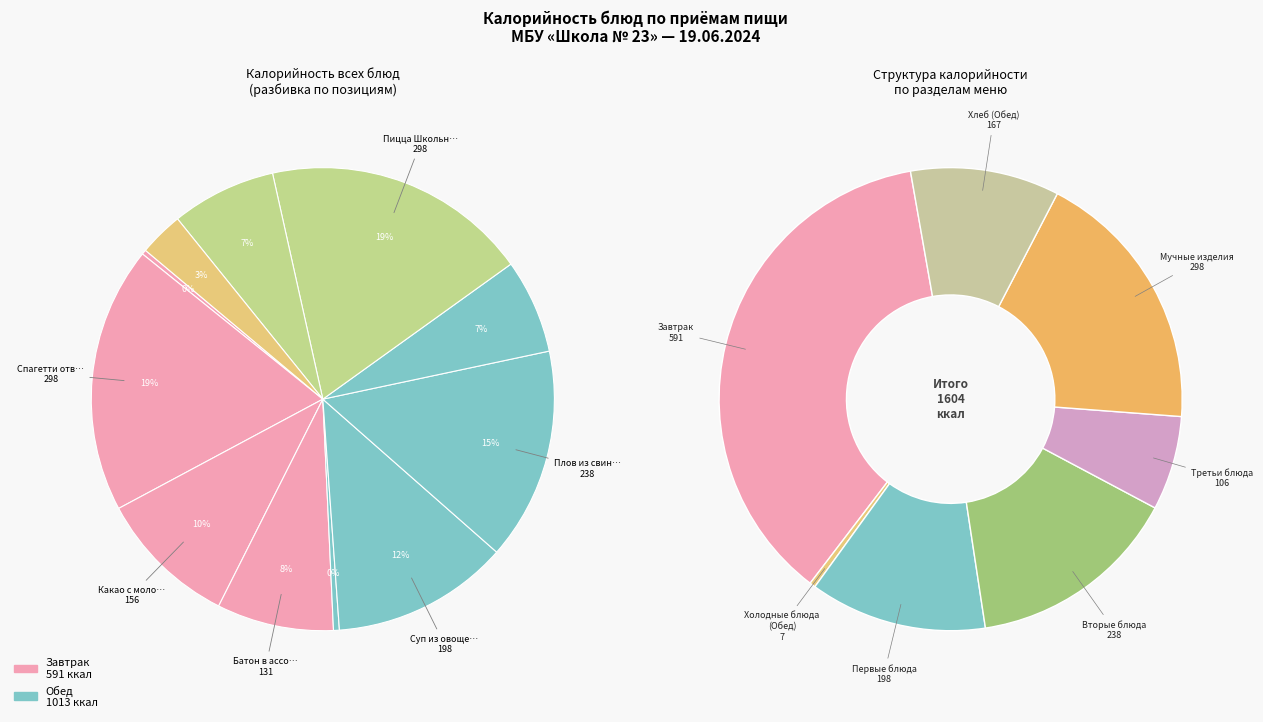

Which category has the biggest portion of the pie?

Спагетти отварные с соусом Болоньезе